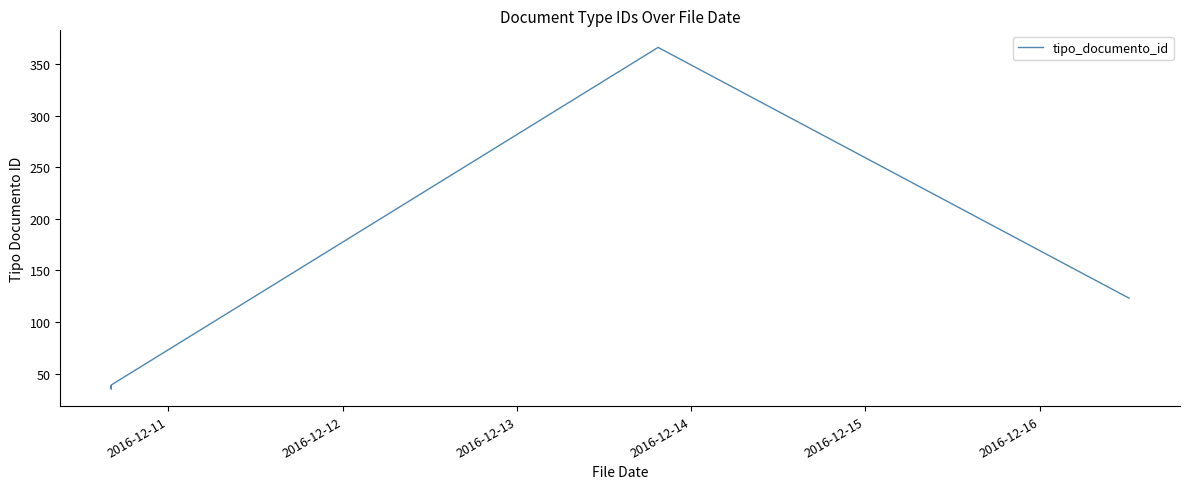

Is it true that the value at 6 is 80?

False